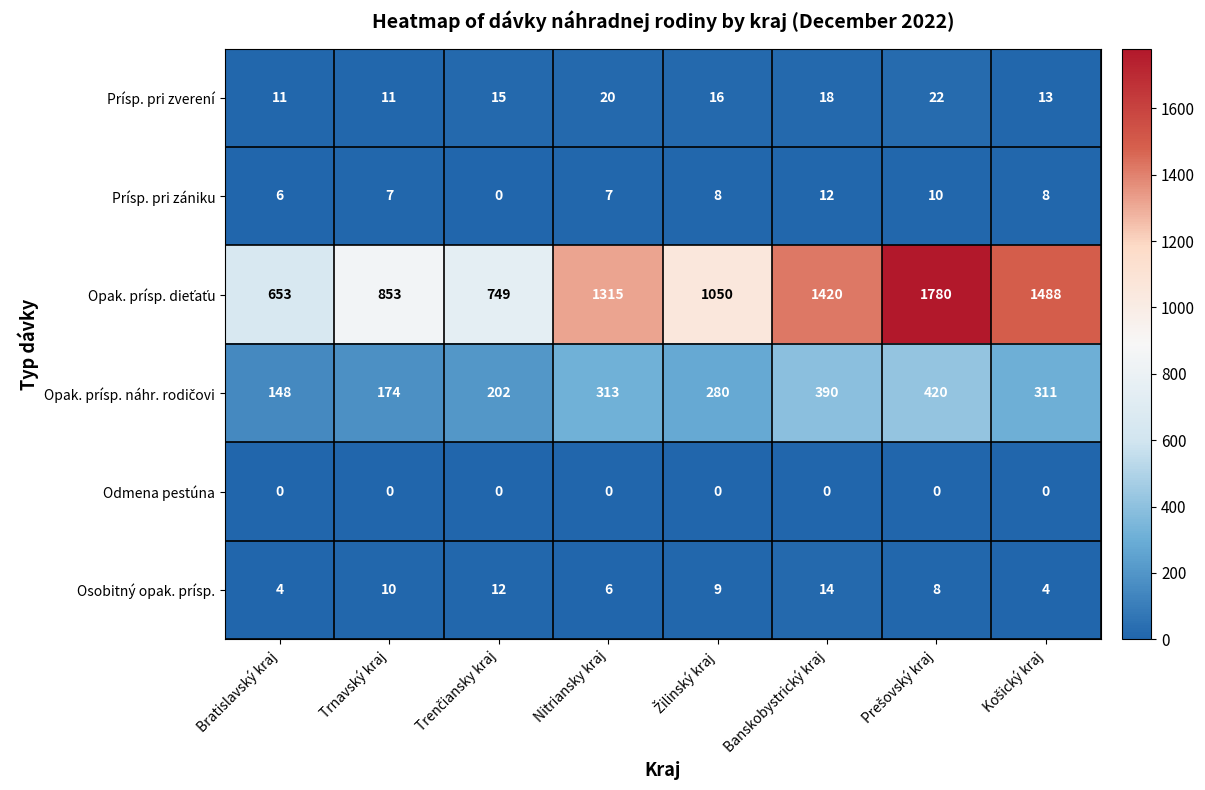

How many series are shown in this chart?

6